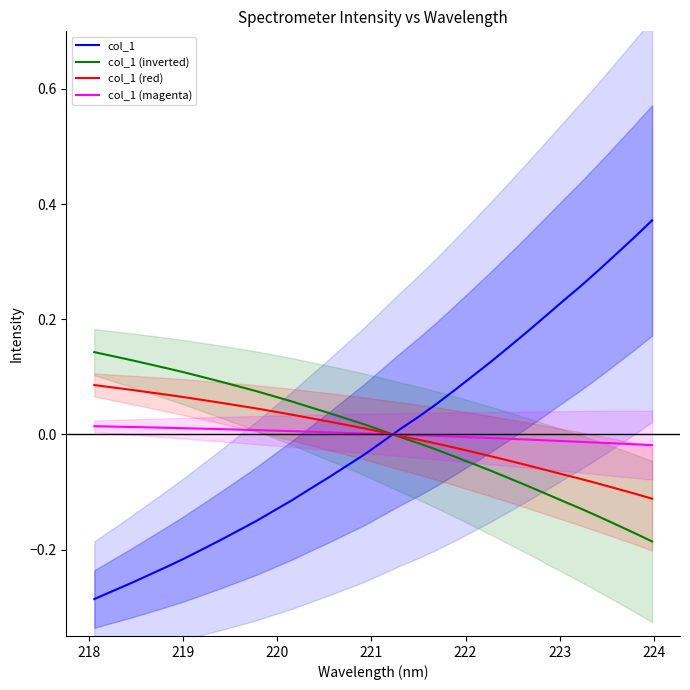

Which series ends up on top after the final intersection of col_1 (red) and col_1?

col_1